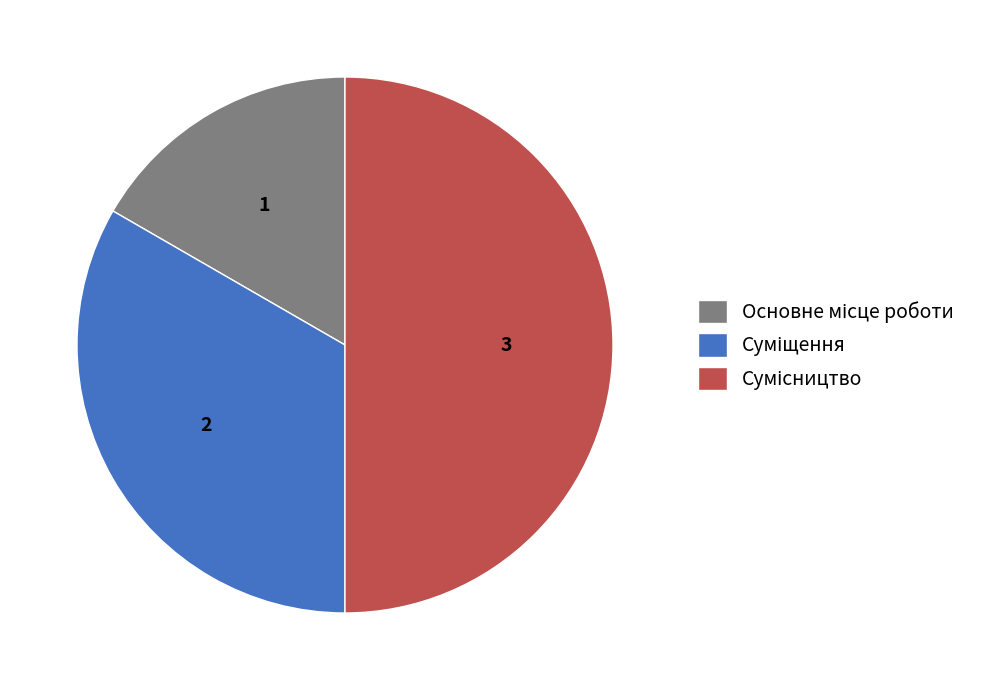

Between Сумісництво and Суміщення, which is larger?

Сумісництво